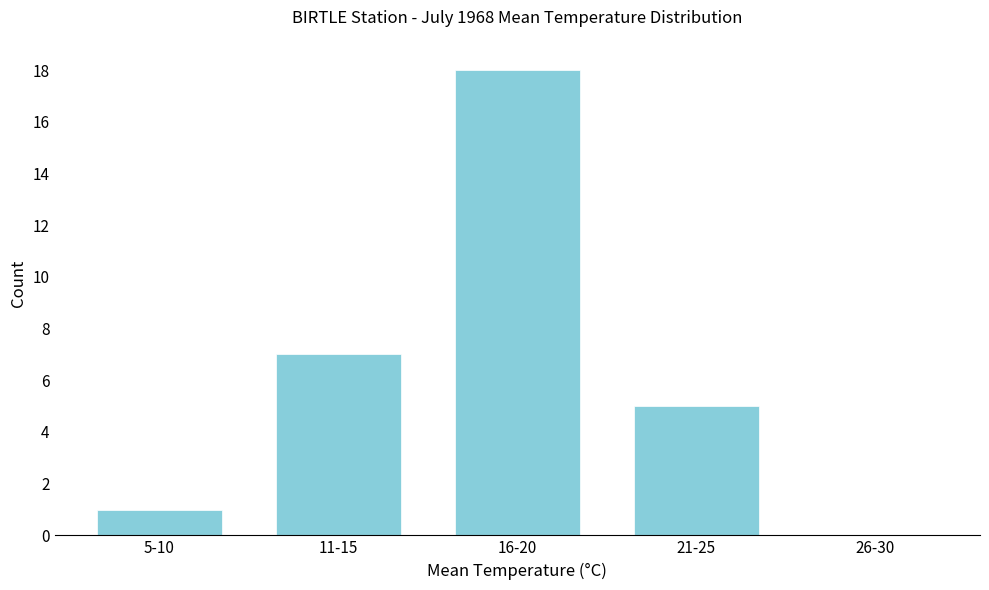

Reading left to right, what are all the values shown in this chart?

5-10=1	11-15=7	16-20=18	21-25=5	26-30=0